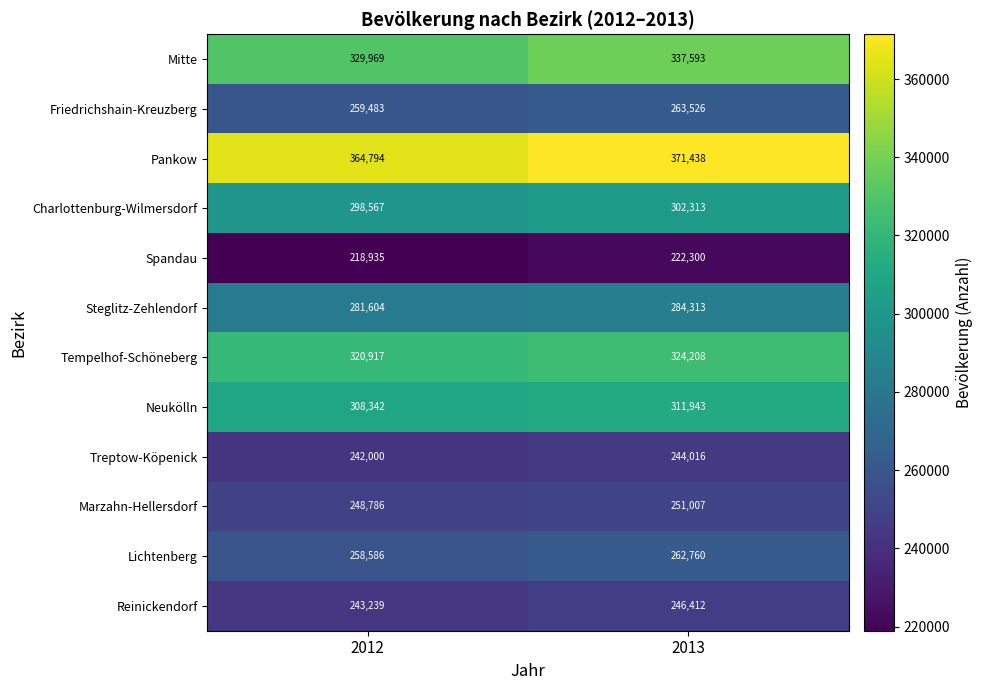

At how many categories does at least one series exceed 366802?

1